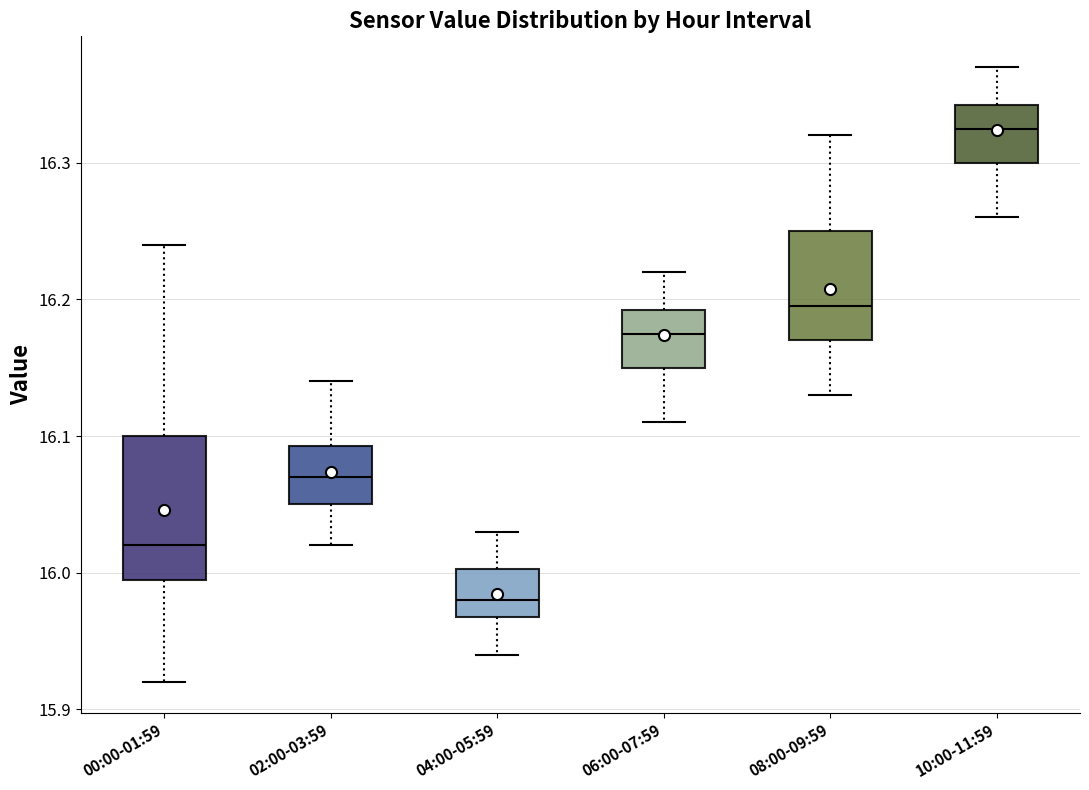

Where does the lower whisker of the box for 06:00-07:59 end on the y-axis? The values are not printed on the chart, so give them approximately, as read against the axis.

16.11